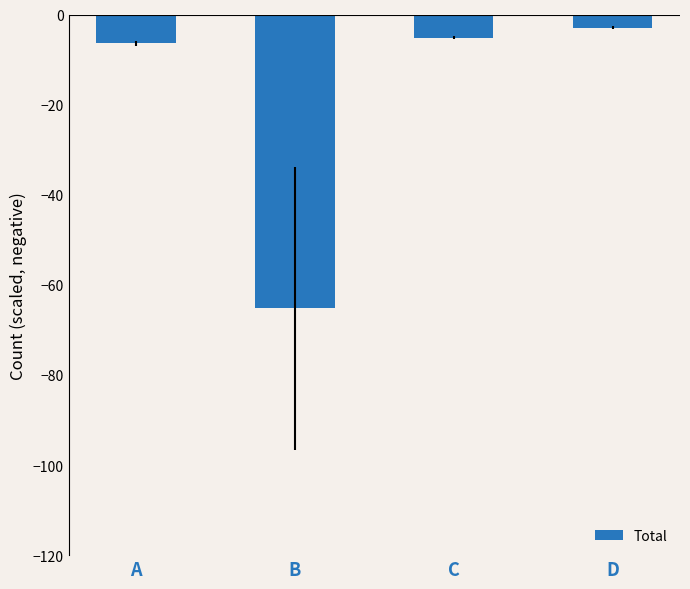

Is it true that the value at B is -65.2?

True